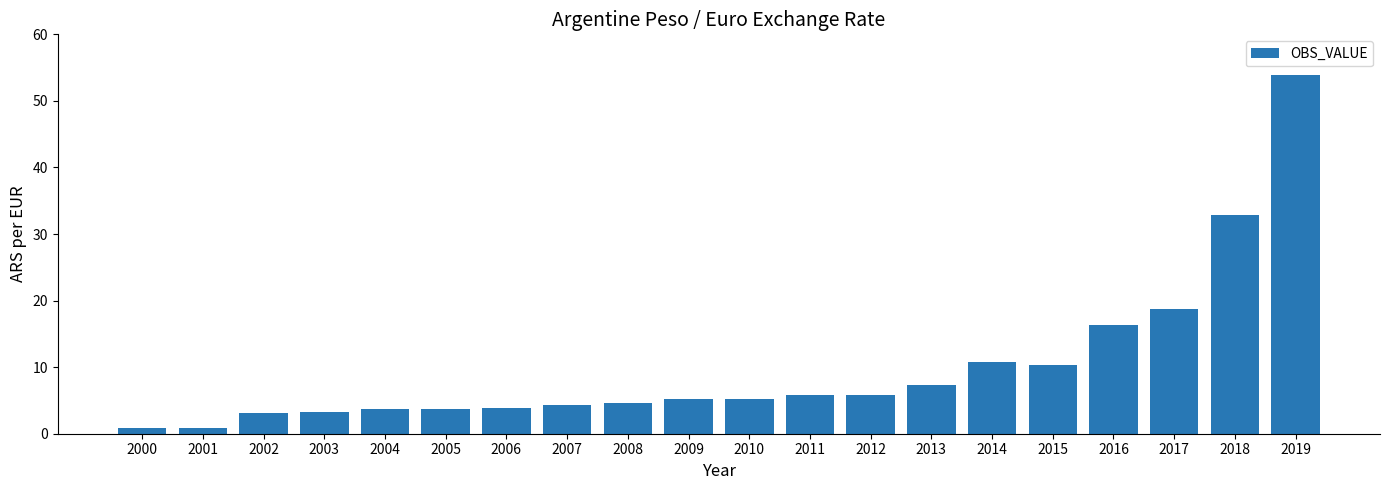

What is the sum of the values at 2007 and 2003?

7.6